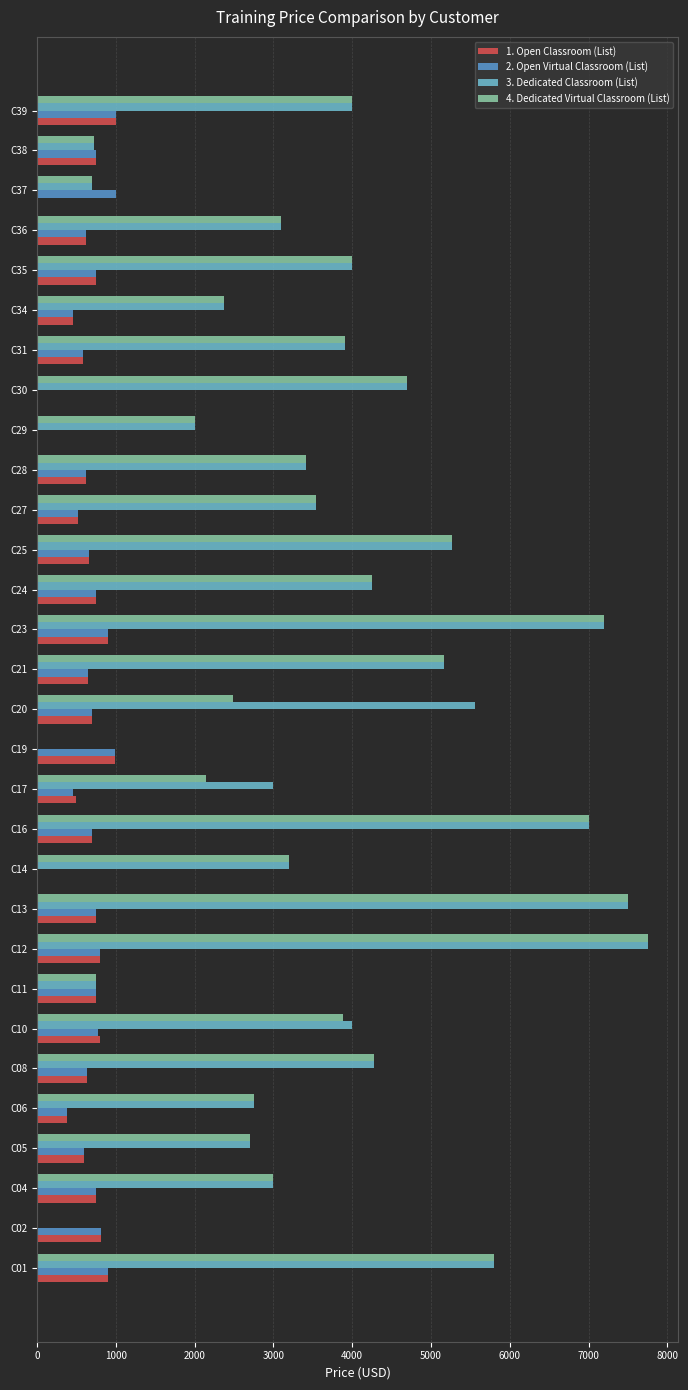

Which series changed the most between C10 and C16?

4. Dedicated Virtual Classroom (List)